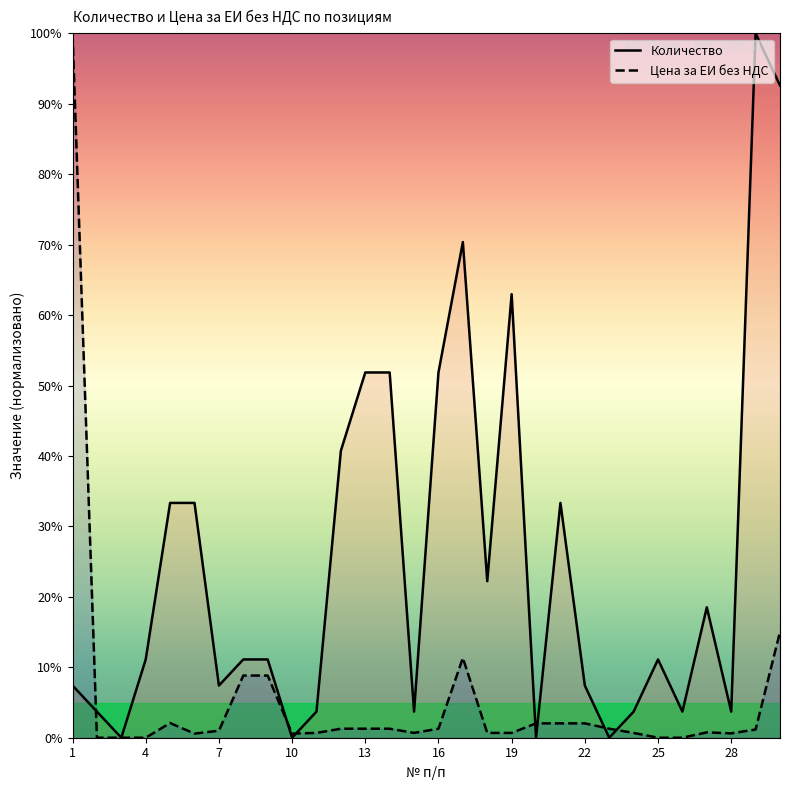

Between which two adjacent categories do Цена за ЕИ без НДС and Количество first intersect?

1 and 2